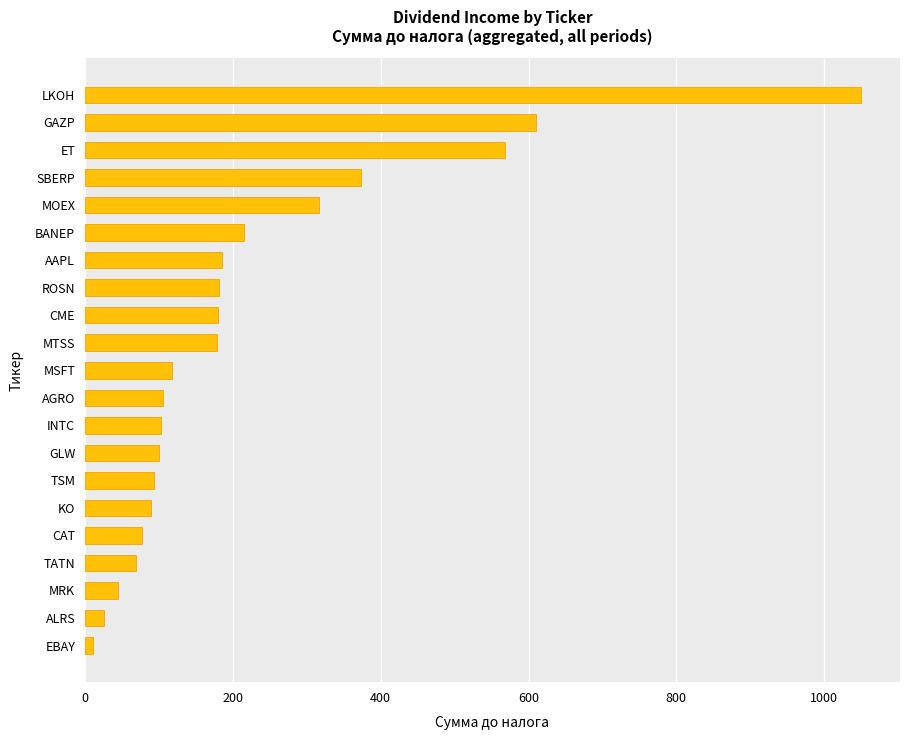

Which has a higher value, BANEP or EBAY?

BANEP